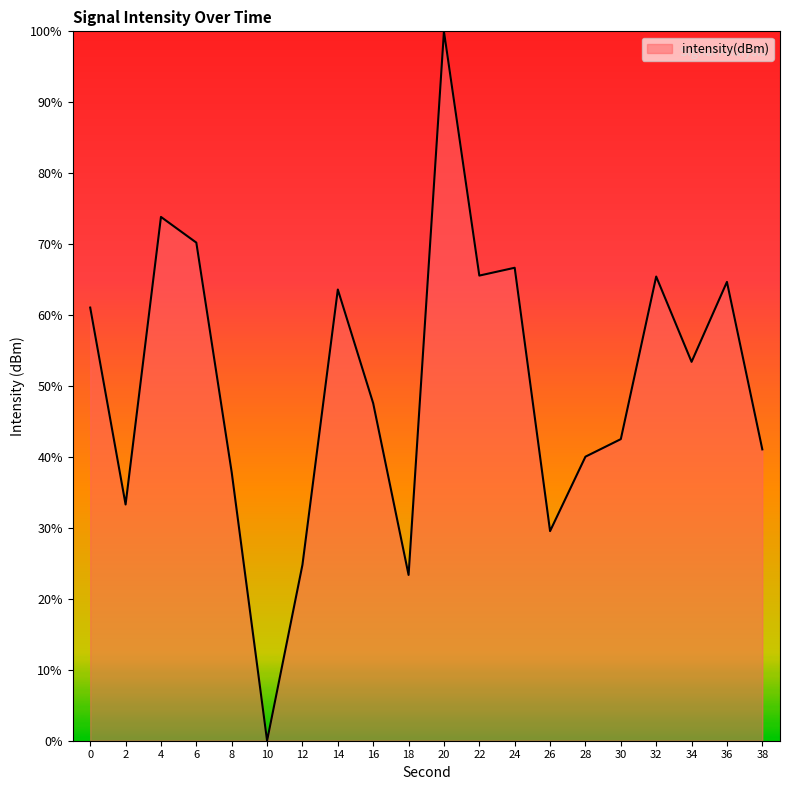

At which category does the chart reach its minimum across all series?

10